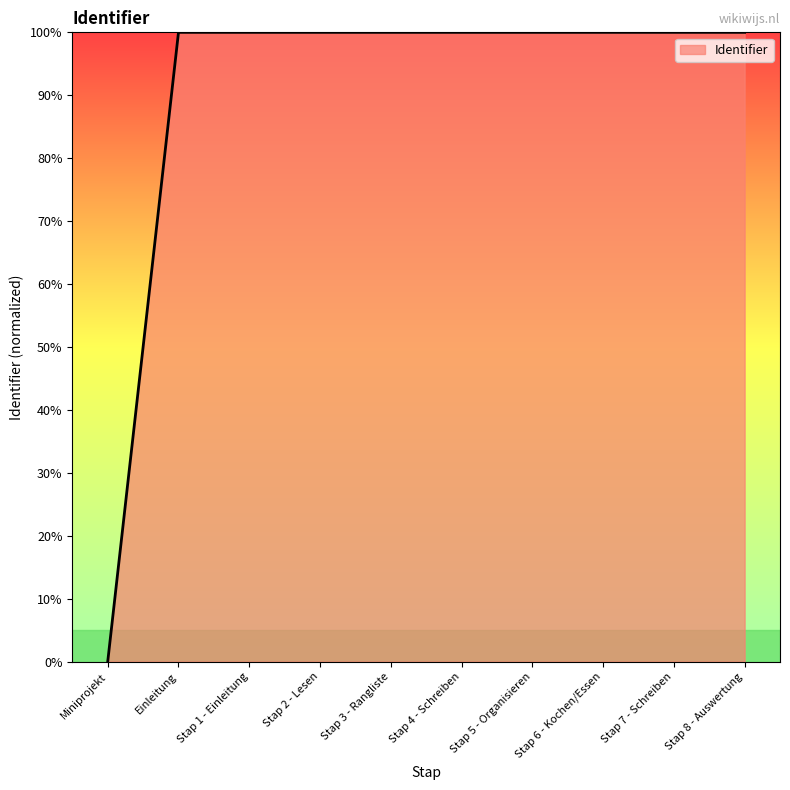

What position from the left is Stap 6 - Kochen/Essen?

8